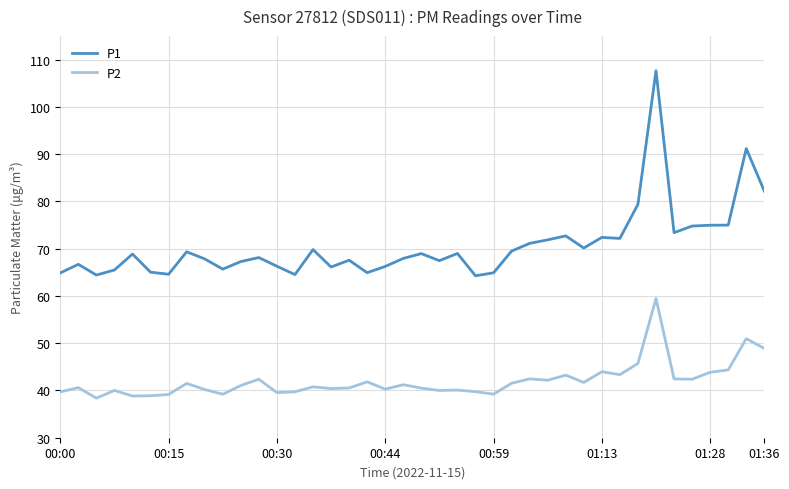

Which series has the largest range (max minus min)?

P1